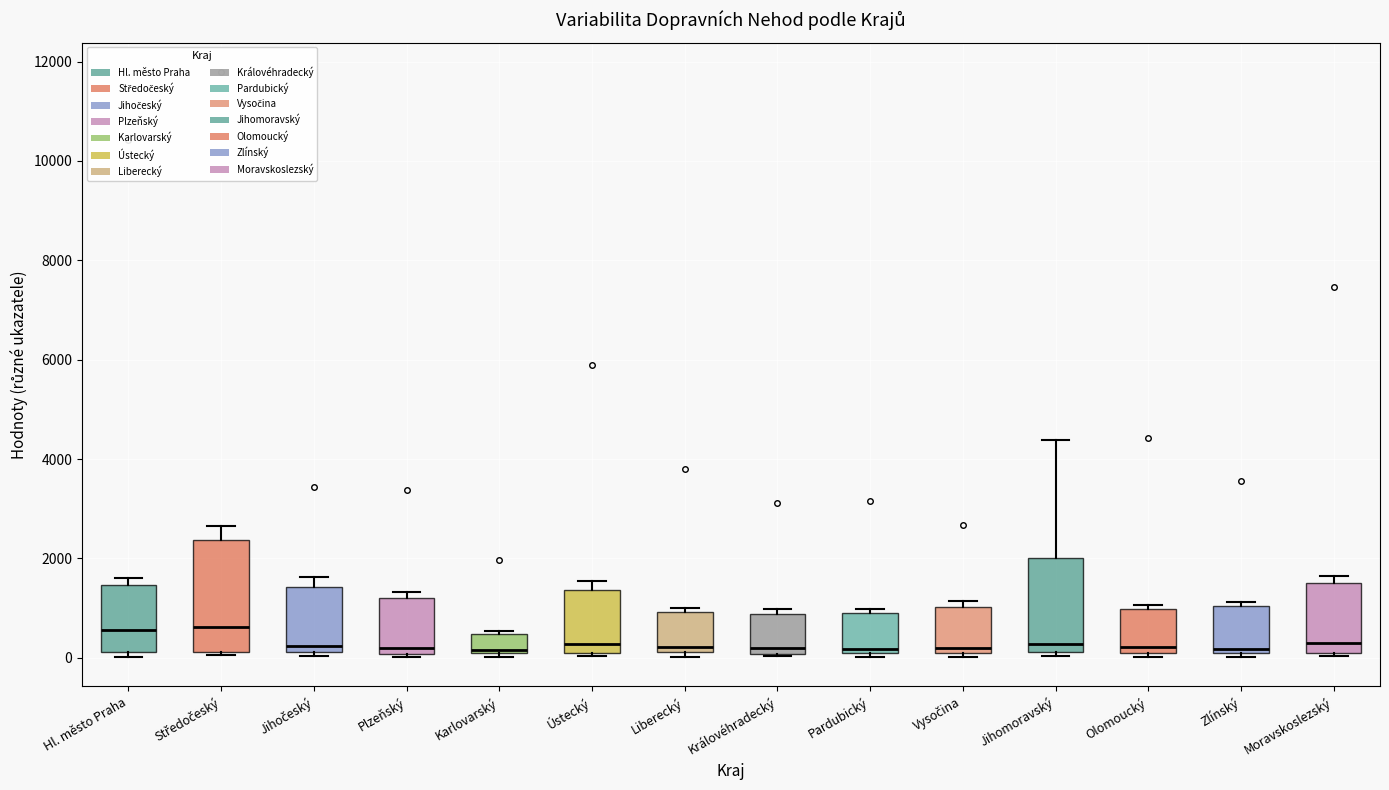

Reading left to right, transcribe this box plot: for each box, give where its median line is, the range the box spans, and where its two whiskers end, as read against the y-axis. The values are not printed on the chart, so give them approximately, as read against the axis.

Hl. město Praha: median 600, box 200 to 1400, whiskers 0 to 1600
Středočeský: median 600, box 200 to 2400, whiskers 0 to 2600
Jihočeský: median 200 (just above the box's lower edge), box 200 to 1400, whiskers 0 to 1600
Plzeňský: median 200, box 0 to 1200, whiskers 0 (just below the box's lower edge) to 1400
Karlovarský: median 200, box 0 to 400, whiskers 0 (just below the box's lower edge) to 600
Ústecký: median 200, box 0 to 1400, whiskers 0 to 1600
Liberecký: median 200 (just above the box's lower edge), box 200 to 1000, whiskers 0 to 1000 (just above the box's upper edge)
Královéhradecký: median 200, box 0 to 800, whiskers 0 to 1000
Pardubický: median 200, box 0 to 800, whiskers 0 (just below the box's lower edge) to 1000
Vysočina: median 200, box 0 to 1000, whiskers 0 (just below the box's lower edge) to 1200
Jihomoravský: median 200 (just above the box's lower edge), box 200 to 2000, whiskers 0 to 4400
Olomoucký: median 200 (just above the box's lower edge), box 200 to 1000, whiskers 0 to 1000 (just above the box's upper edge)
Zlínský: median 200, box 0 to 1000, whiskers 0 (just below the box's lower edge) to 1200
Moravskoslezský: median 200, box 0 to 1400, whiskers 0 (just below the box's lower edge) to 1600